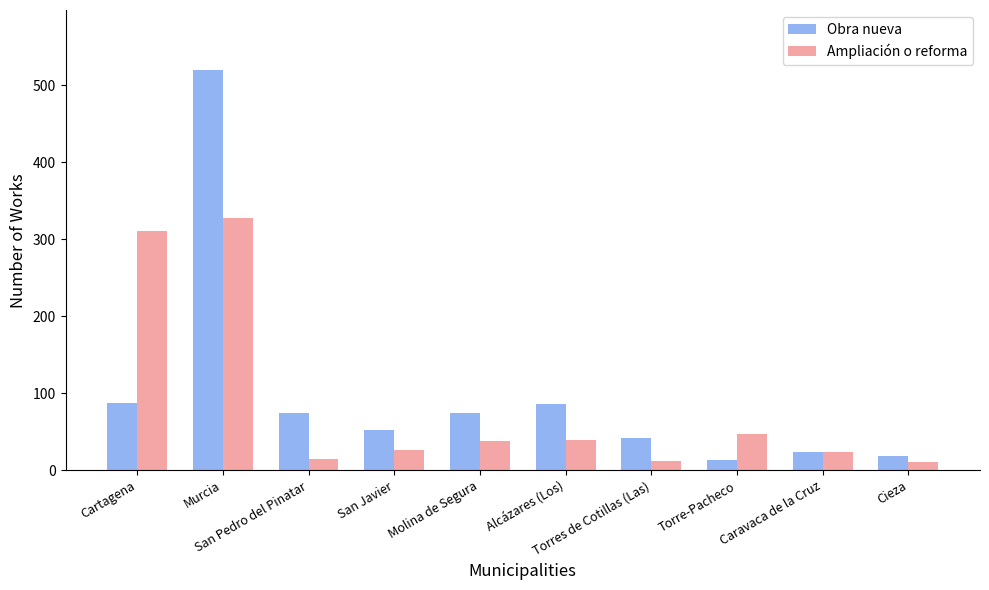

What is the spread (max minus min) of values at Cartagena?

223